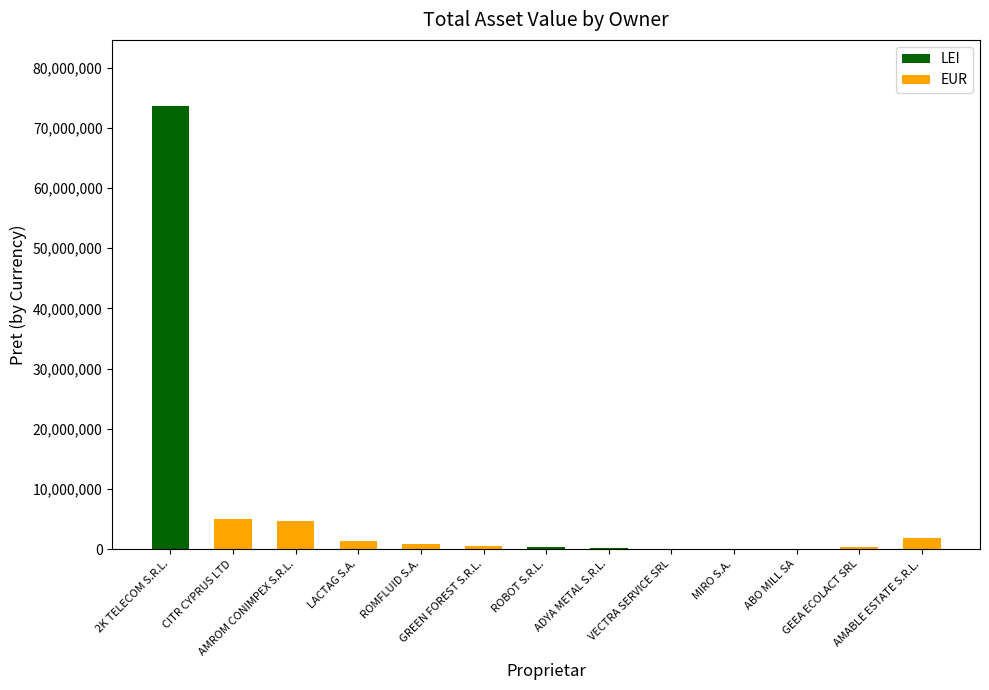

What is the highest value of the LEI series?

73579848.0